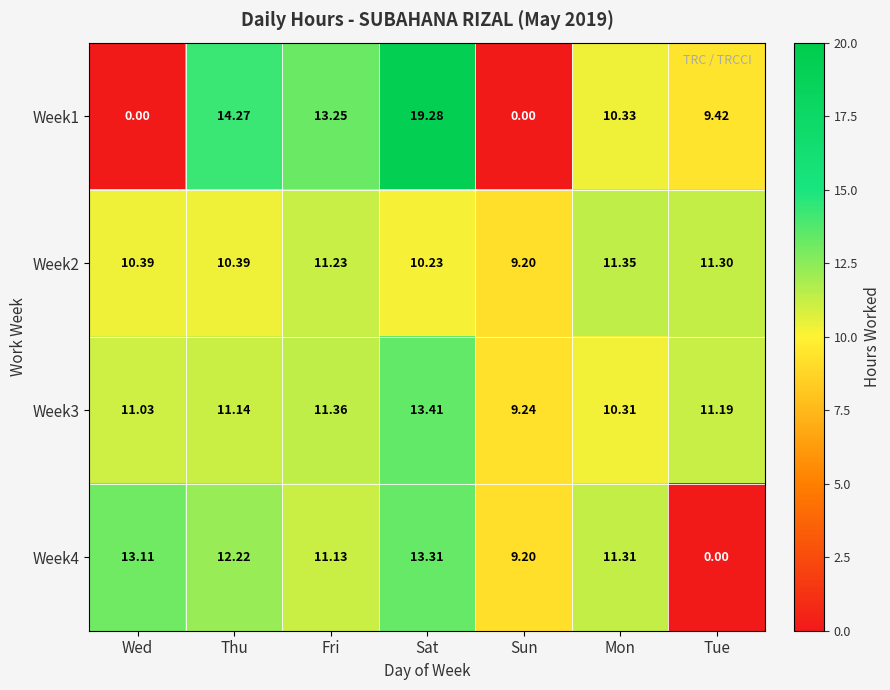

List the labels in order of Week4 value, smallest first.

Tue, Sun, Fri, Mon, Thu, Wed, Sat